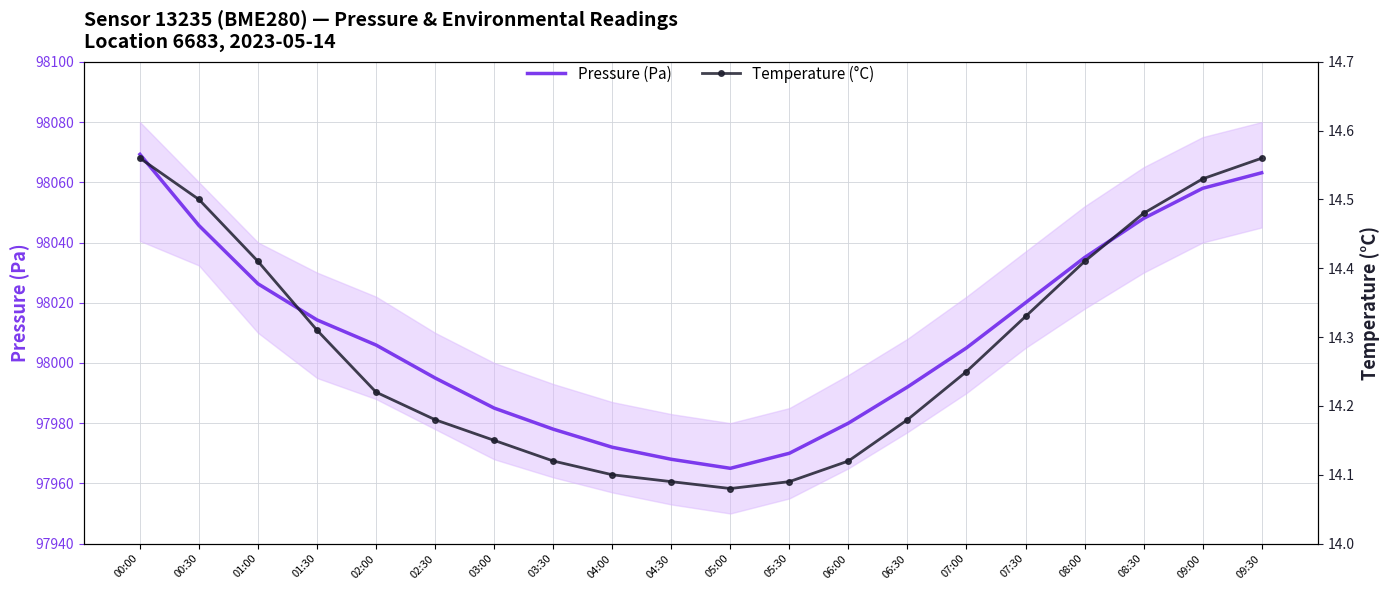

What is the average value of the Temperature (°C) series?

14.3